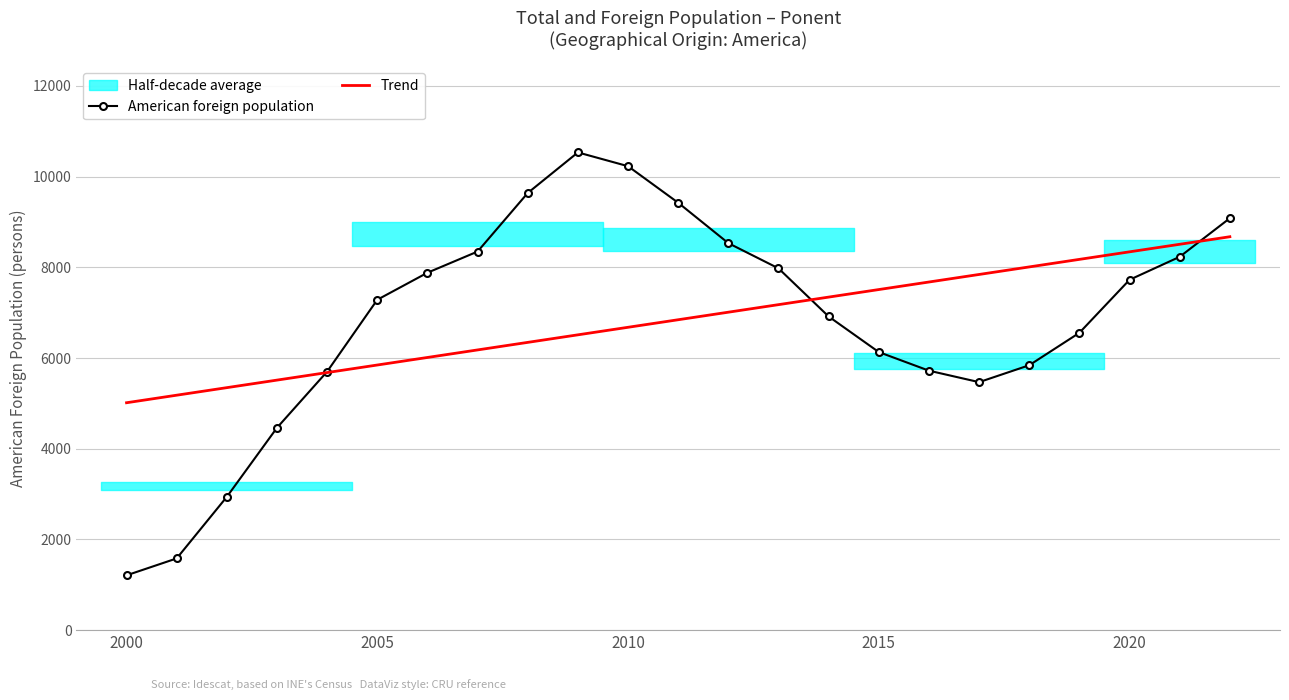

Which category has the lowest value in the American foreign population series?

2000